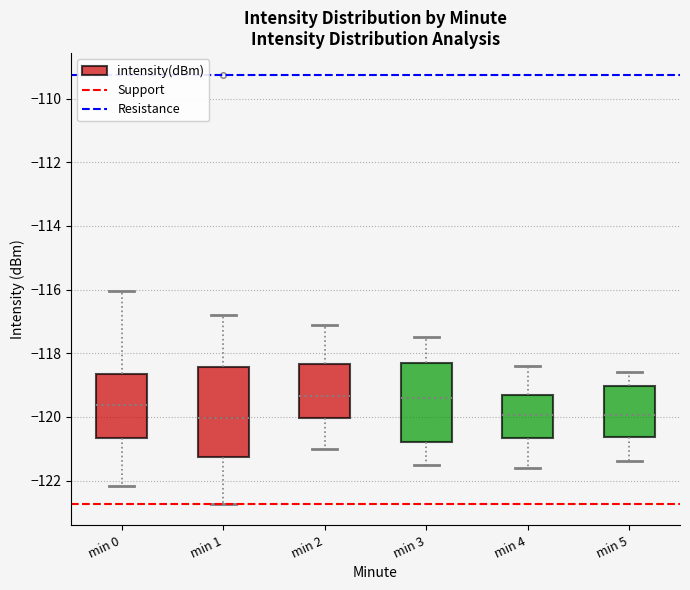

Reading left to right, transcribe this box plot: for each box, give where its median line is, the range the box spans, and where its two whiskers end, as read against the y-axis. The values are not printed on the chart, so give them approximately, as read against the axis.

min 0: median -119.6, box -120.6 to -118.6, whiskers -122.2 to -116.0
min 1: median -120.0, box -121.2 to -118.4, whiskers -122.8 to -116.8
min 2: median -119.4, box -120.0 to -118.4, whiskers -121.0 to -117.0
min 3: median -119.4, box -120.8 to -118.2, whiskers -121.4 to -117.4
min 4: median -120.0, box -120.6 to -119.4, whiskers -121.6 to -118.4
min 5: median -120.0, box -120.6 to -119.0, whiskers -121.4 to -118.6